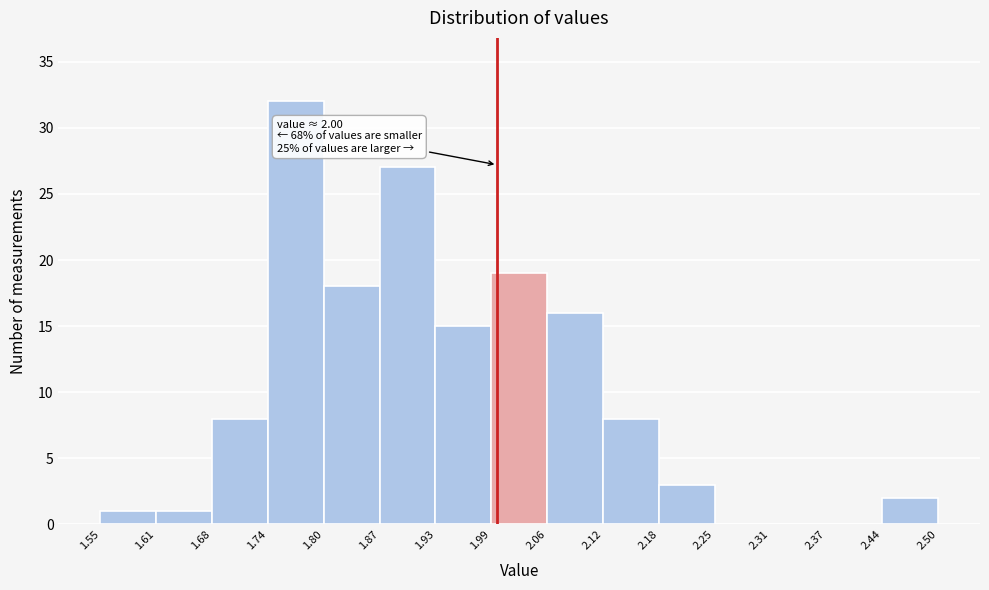

Which range on the x-axis has the tallest bar?

1.74 to 1.80